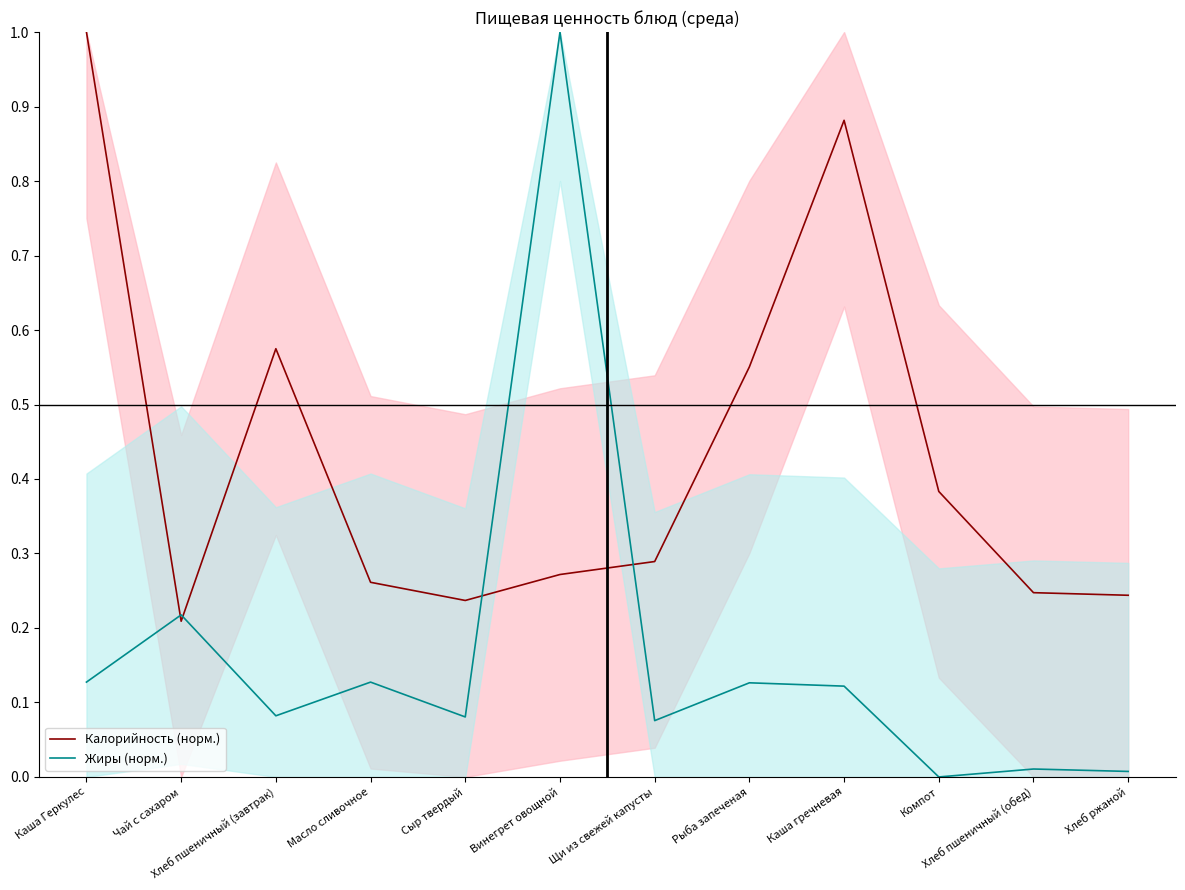

What are all the series names shown in the legend?

Калорийность (норм.), Жиры (норм.)